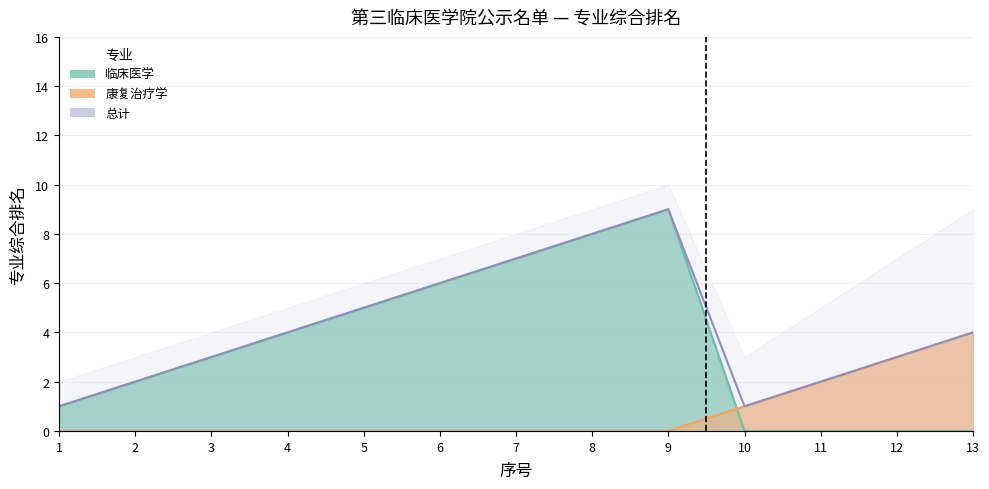

What is the sum of all 康复治疗学 values?

10